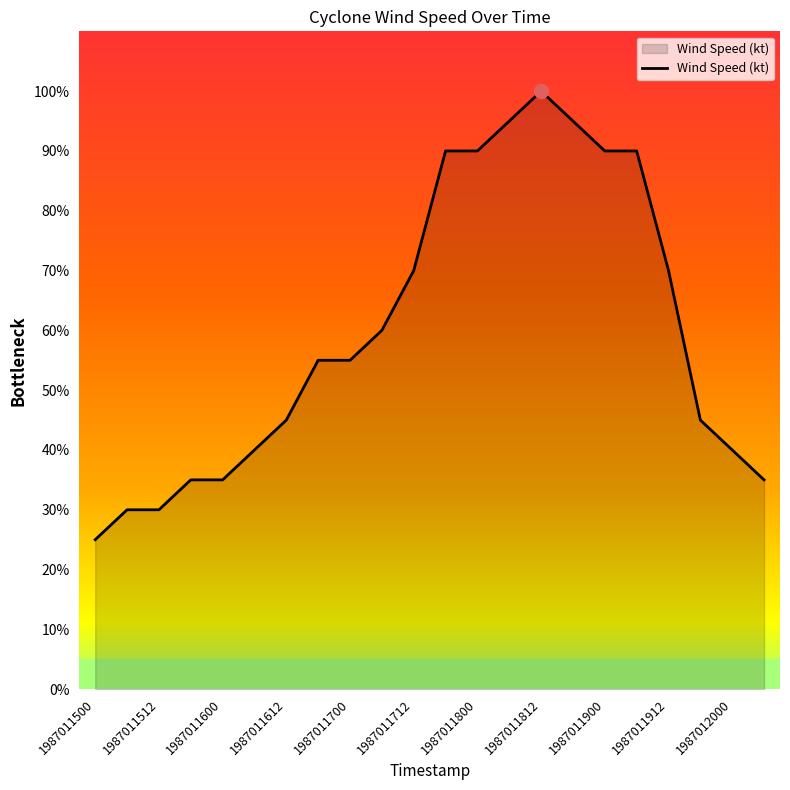

What is the greatest value displayed?

100